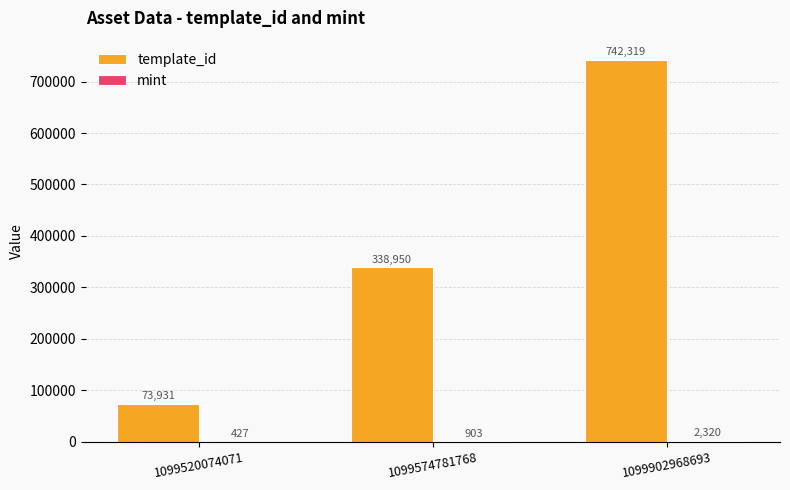

Are the bars horizontal?

No